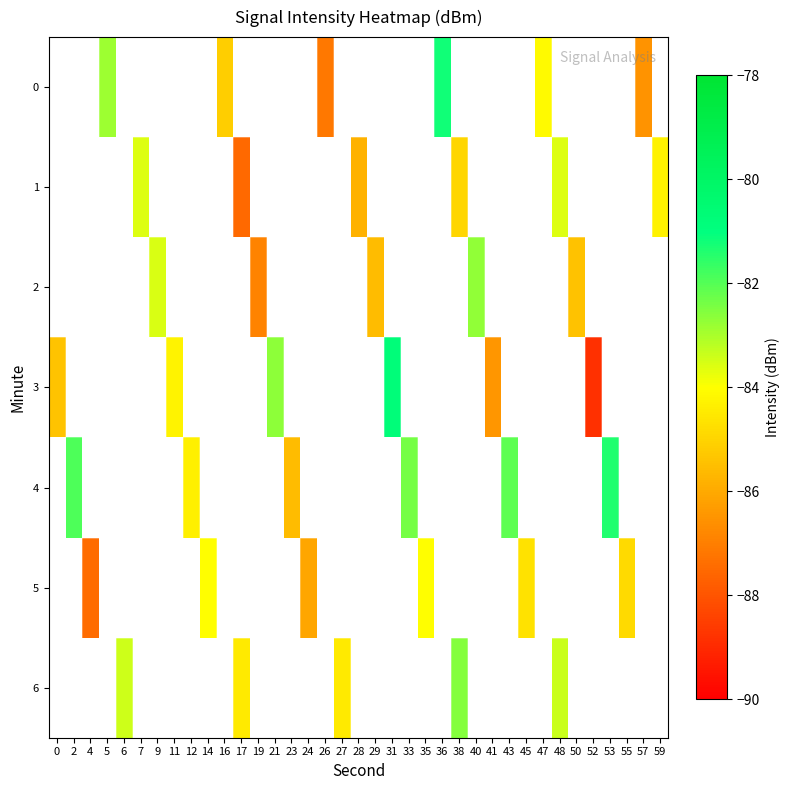

What is the smallest value displayed?

-88.8